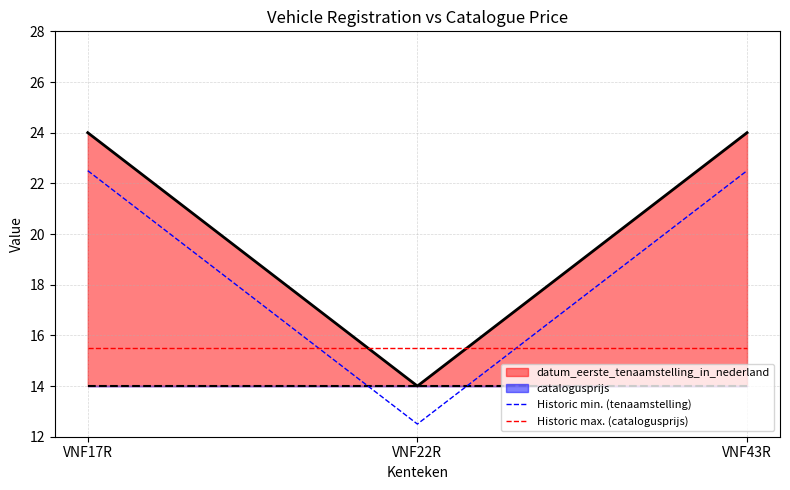

Which series changed the most between VNF22R and VNF43R?

Historic min. (tenaamstelling)